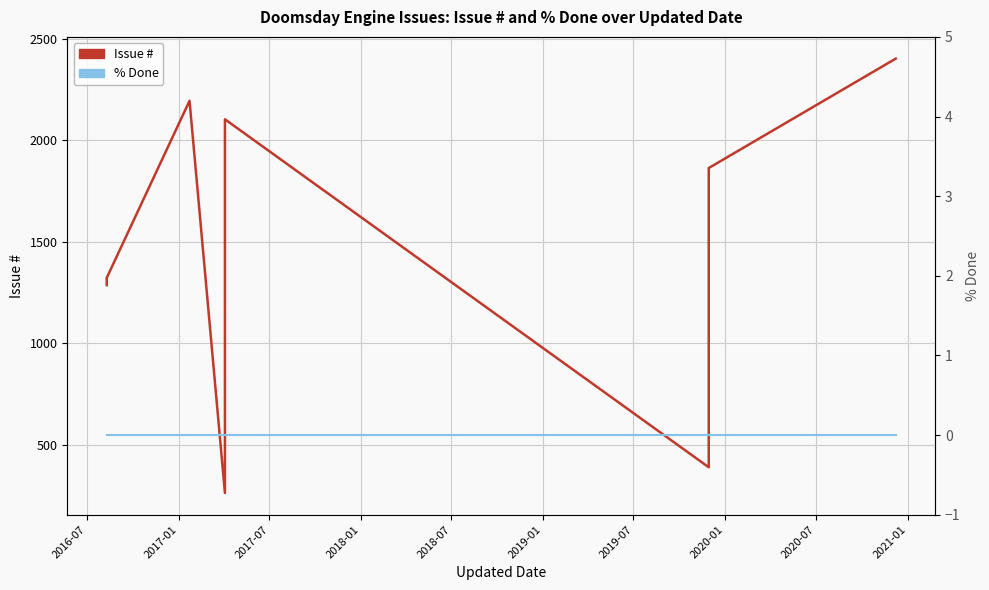

What is the label of the 5th point from the left?

2018-07